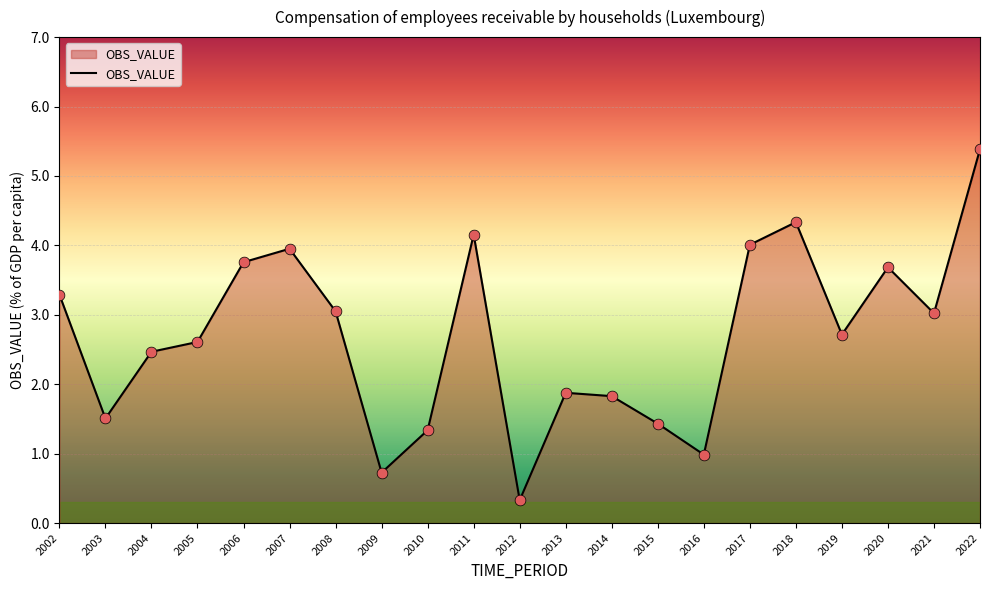

What is the change in value from 2003 to 2008?

+1.5